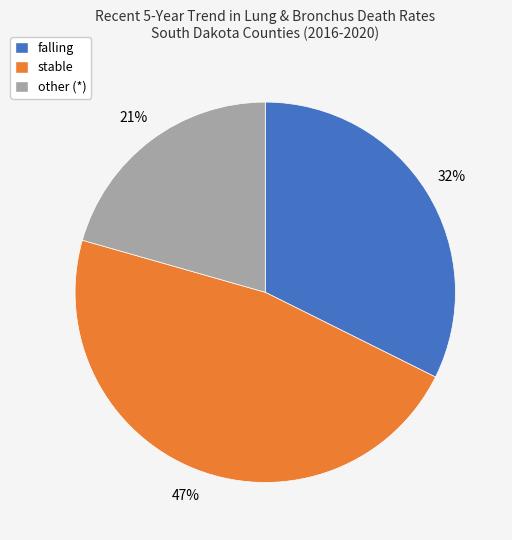

What is the smallest slice in the pie chart?

other (*)